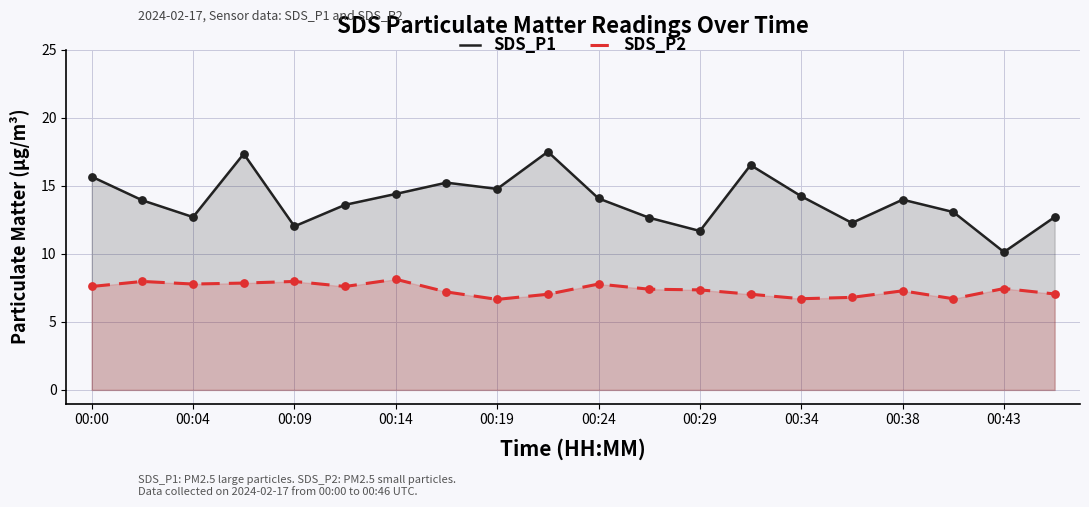

What are all the series names shown in the legend?

SDS_P1, SDS_P2